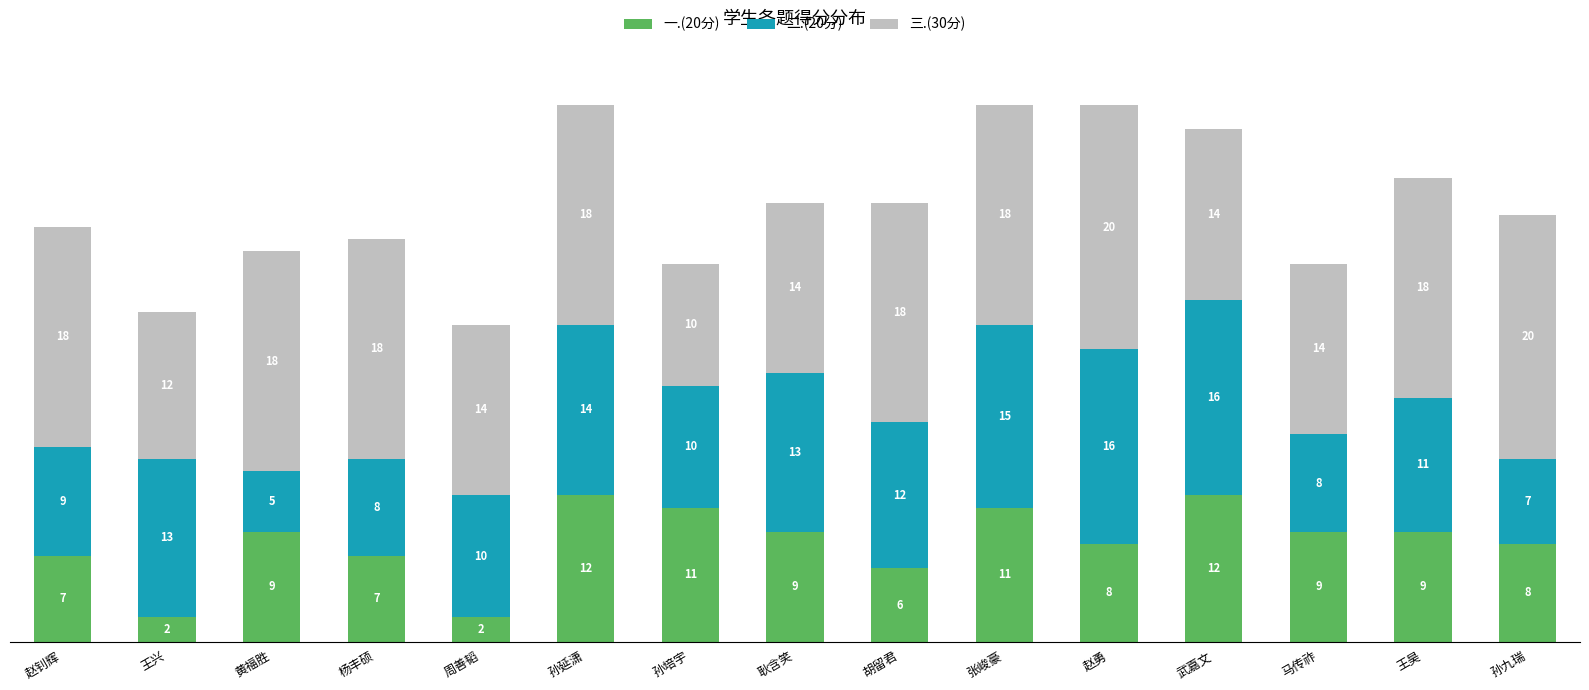

How many data points does each series have?

15